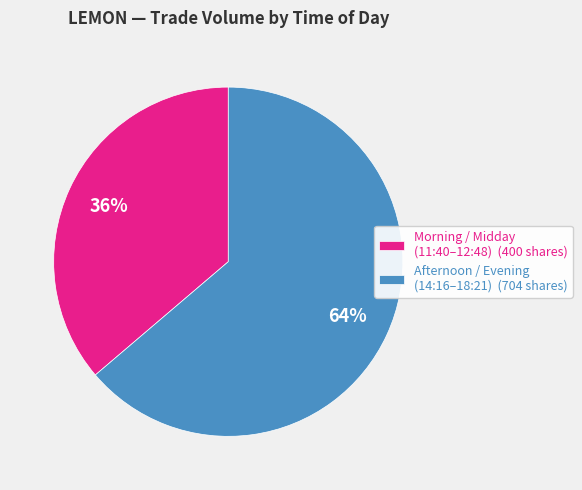

Is it true that Afternoon / Evening (14:16–18:21) (704 shares) is 59% of the pie?

False